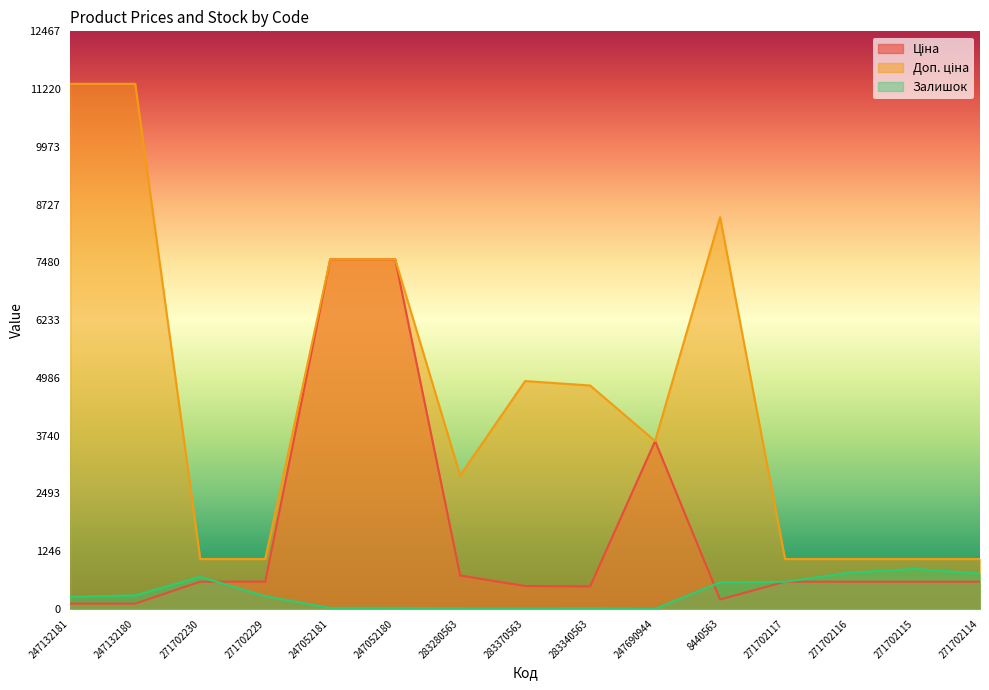

Does the chart display data point markers on the line(s)?

No